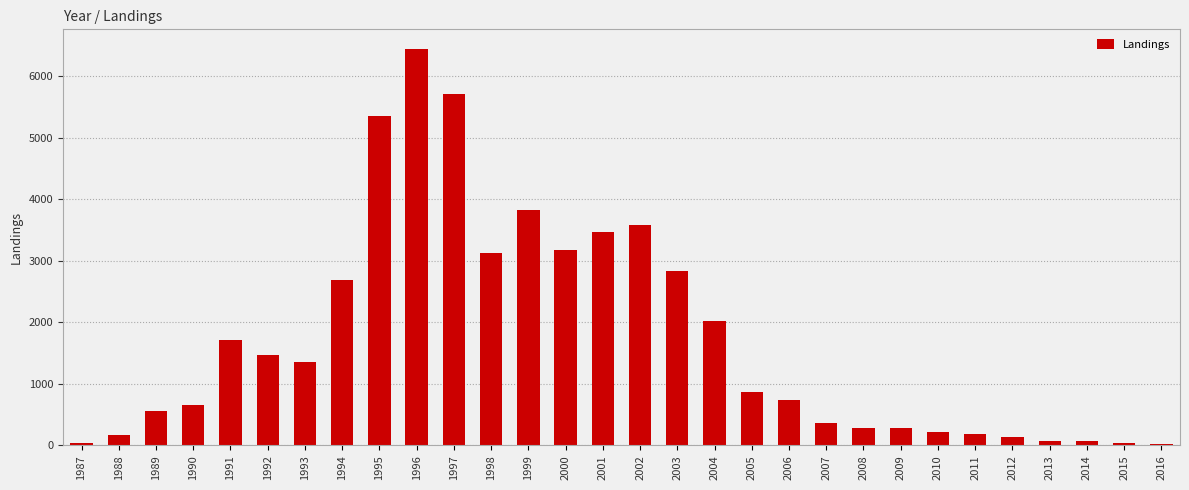

Where is the data nearest to the value 3225?

2000